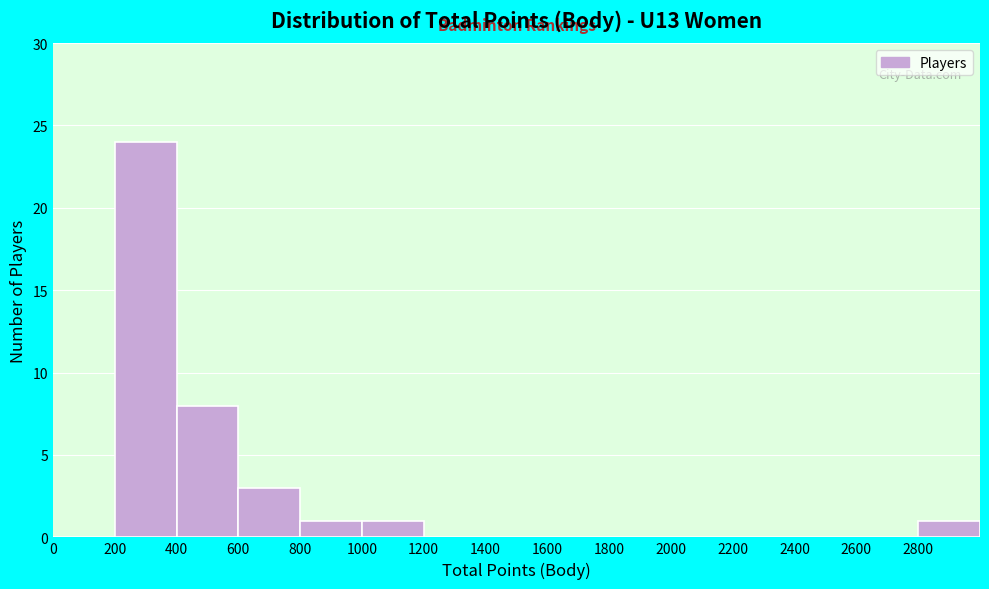

How tall is the bar that spans 600 to 800 on the x-axis? The values are not printed on the chart, so give them approximately, as read against the axis.

3